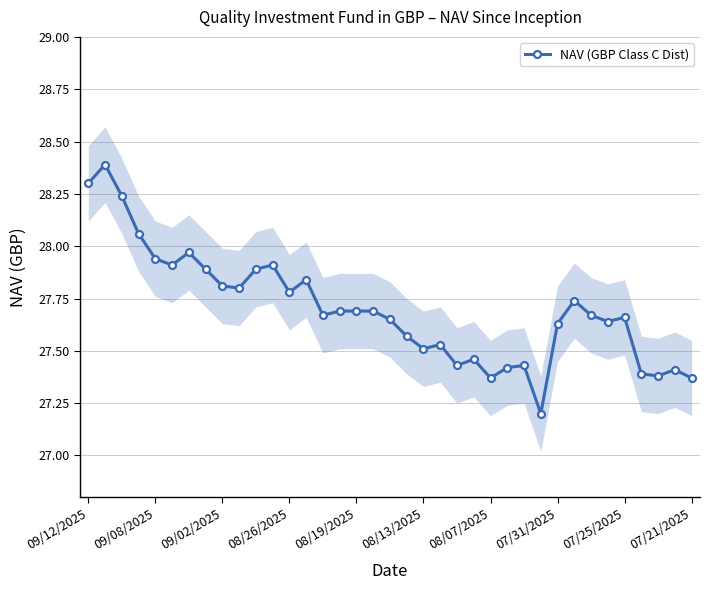

What is the highest value of the NAV (GBP Class C Dist) series?

28.4